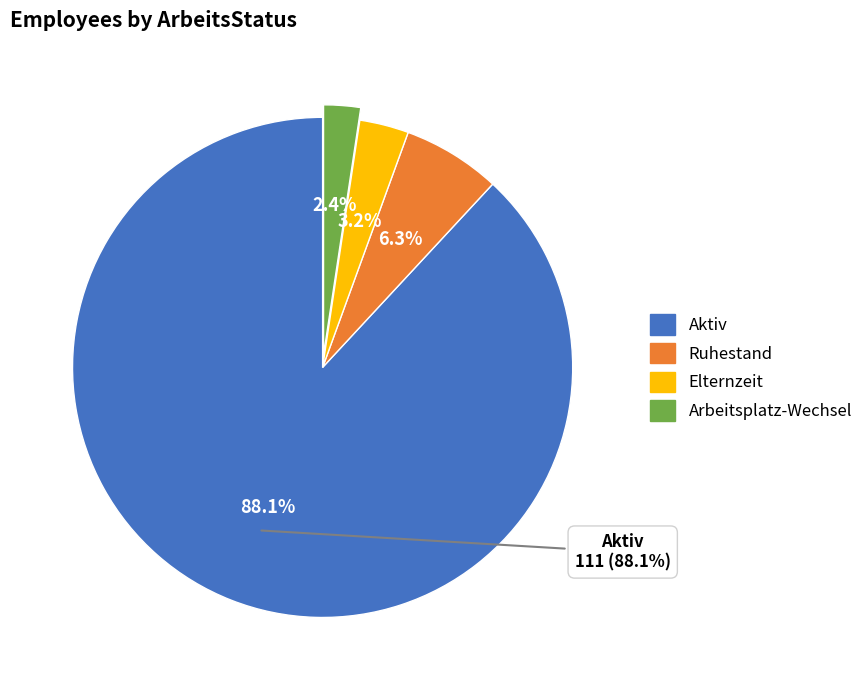

What percentage is the Elternzeit slice, to the nearest percent?

3%